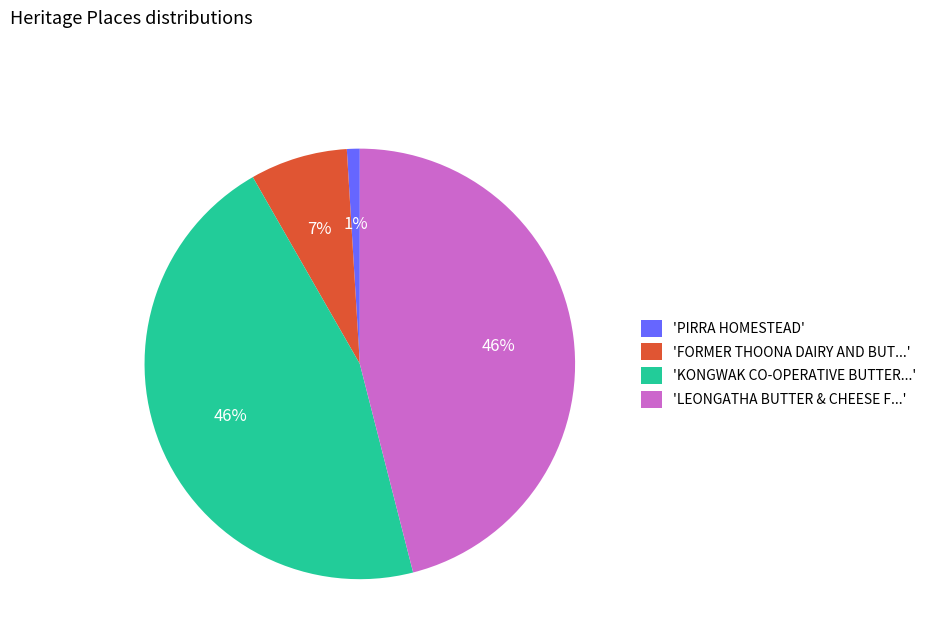

How many segments does this pie chart have?

4